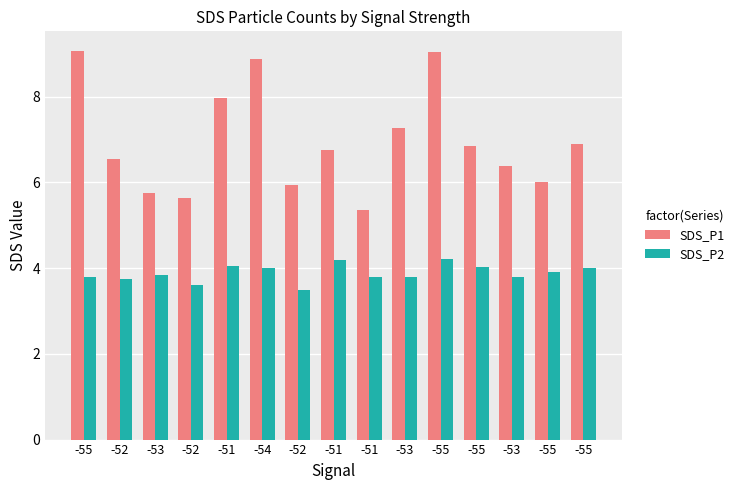

Rank the series at -52 from highest to lowest value.

SDS_P1, SDS_P2